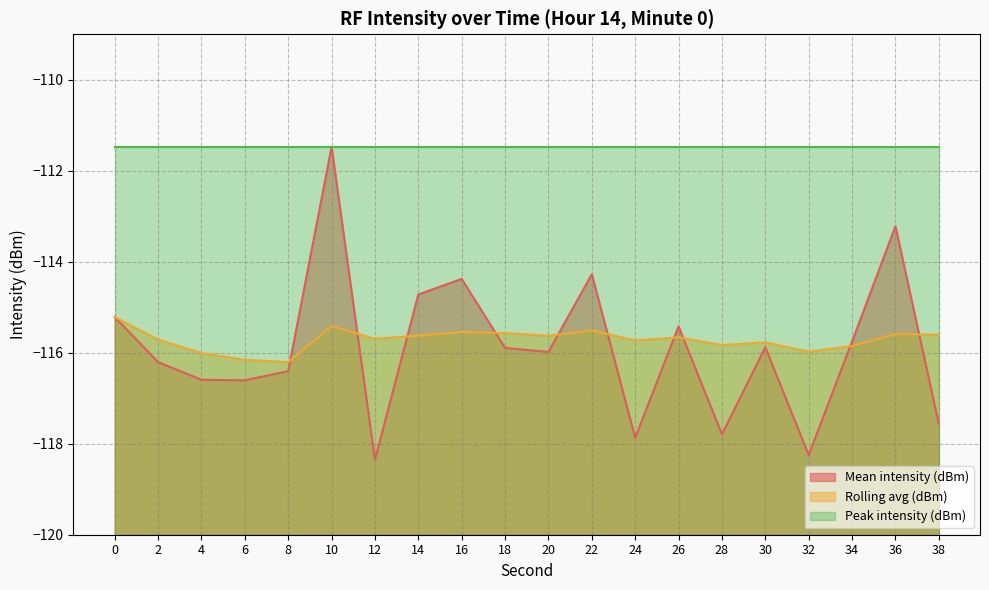

Where is the first local maximum for Rolling avg (dBm)?

10